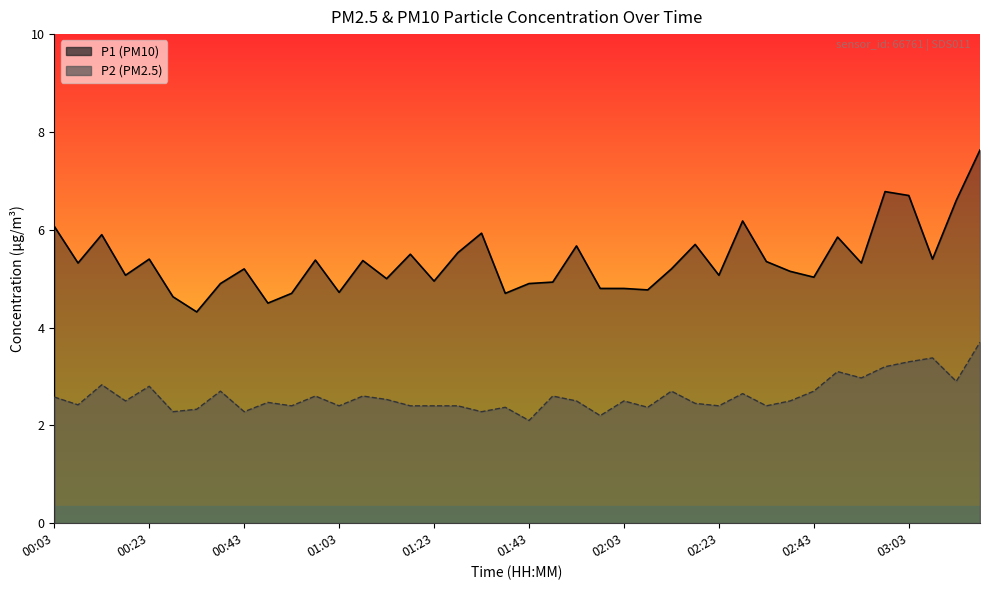

Reading left to right, transcribe all the data shown in this chart.

P1: 00:03=6.1	00:08=5.3	00:13=5.9	00:18=5.1	00:23=5.4	00:28=4.6	00:33=4.3	00:38=4.9	00:43=5.2	00:48=4.5	00:53=4.7	00:58=5.4	01:03=4.7	01:08=5.4	01:13=5.0	01:18=5.5	01:23=5.0	01:28=5.5	01:33=5.9	01:38=4.7	01:43=4.9	01:48=4.9	01:53=5.7	01:58=4.8	02:03=4.8	02:08=4.8	02:13=5.2	02:18=5.7	02:23=5.1	02:28=6.2	02:33=5.3	02:38=5.2	02:43=5.0	02:48=5.8	02:53=5.3	02:58=6.8	03:03=6.7	03:08=5.4	03:13=6.6	03:18=7.6
P2: 00:03=2.6	00:08=2.4	00:13=2.8	00:18=2.5	00:23=2.8	00:28=2.3	00:33=2.3	00:38=2.7	00:43=2.3	00:48=2.5	00:53=2.4	00:58=2.6	01:03=2.4	01:08=2.6	01:13=2.5	01:18=2.4	01:23=2.4	01:28=2.4	01:33=2.3	01:38=2.4	01:43=2.1	01:48=2.6	01:53=2.5	01:58=2.2	02:03=2.5	02:08=2.4	02:13=2.7	02:18=2.5	02:23=2.4	02:28=2.6	02:33=2.4	02:38=2.5	02:43=2.7	02:48=3.1	02:53=3.0	02:58=3.2	03:03=3.3	03:08=3.4	03:13=2.9	03:18=3.7